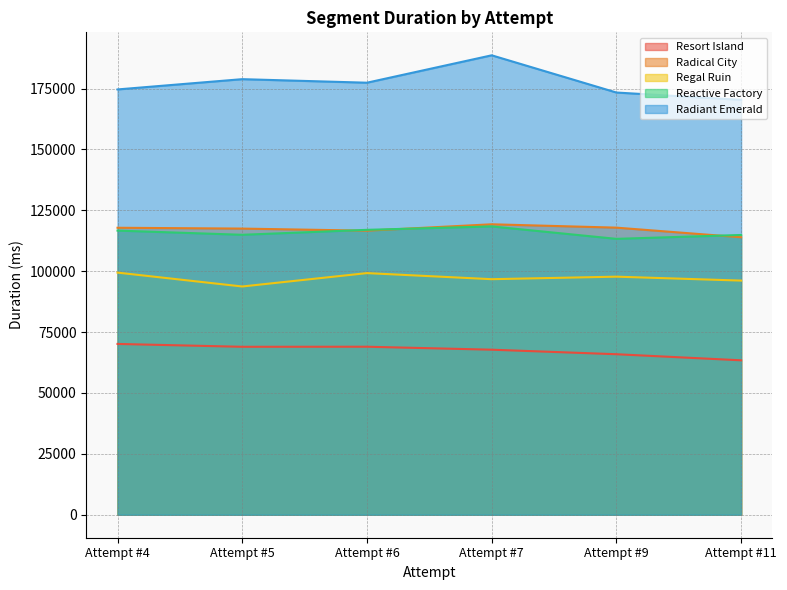

What is the total value across all series at Attempt #7?

590874